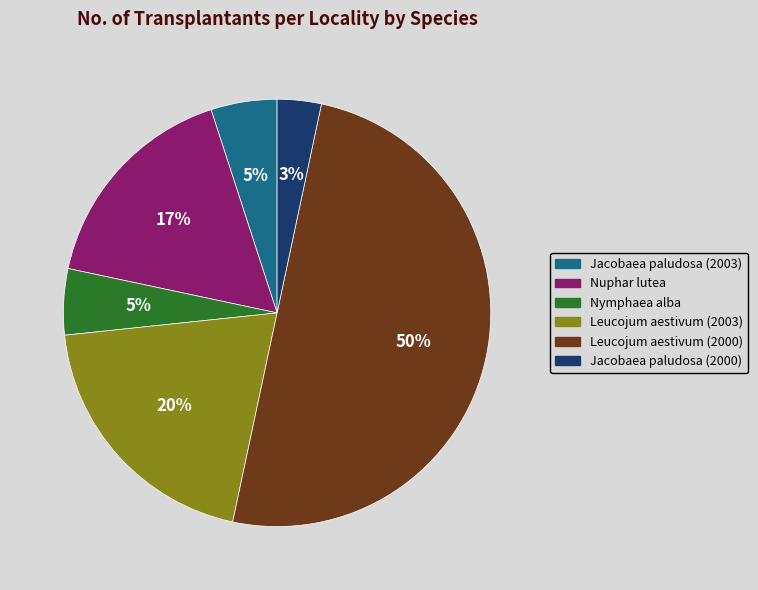

Is the sum of Nymphaea alba and Leucojum aestivum (2000) greater than half?

Yes